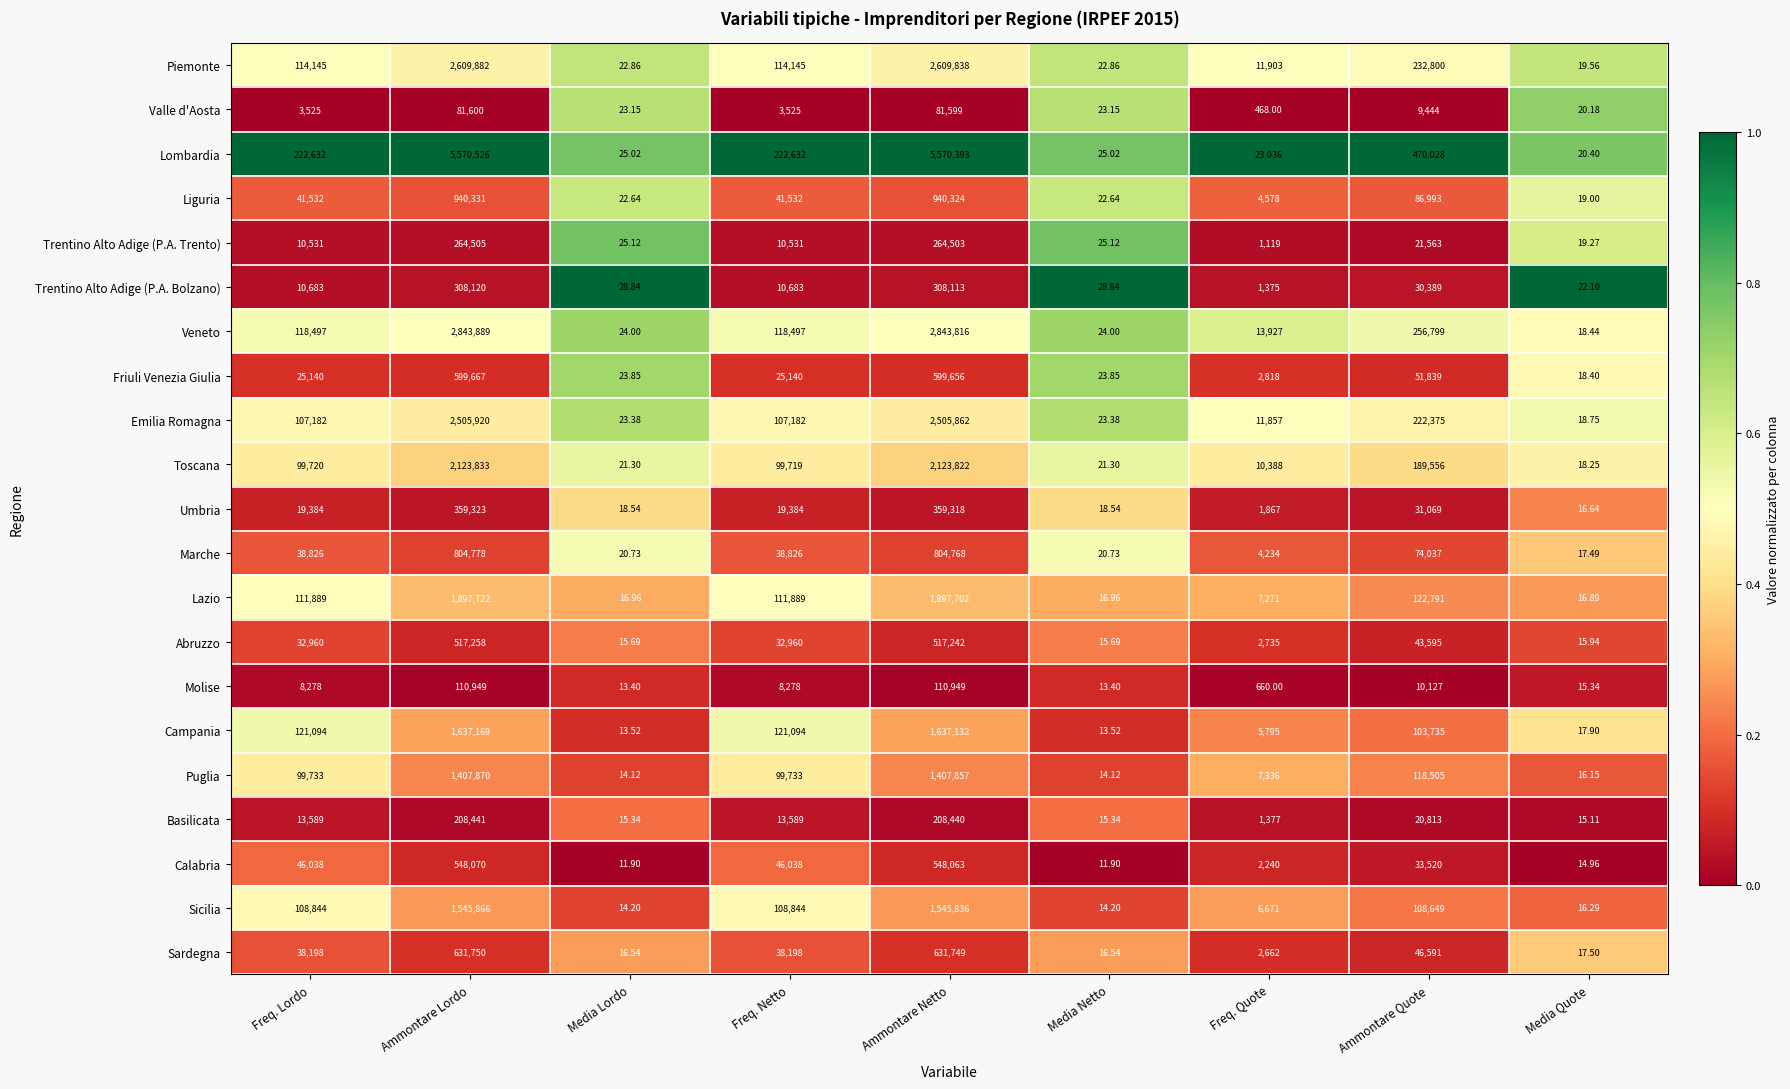

Which category has the highest value in the Sicilia series?

Ammontare Lordo